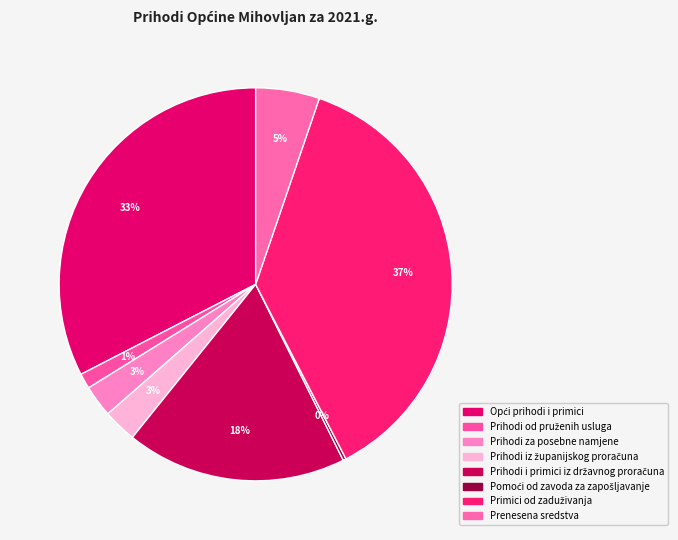

What percentage do Primici od zaduživanja and Prihodi za posebne namjene together represent?

39.8%